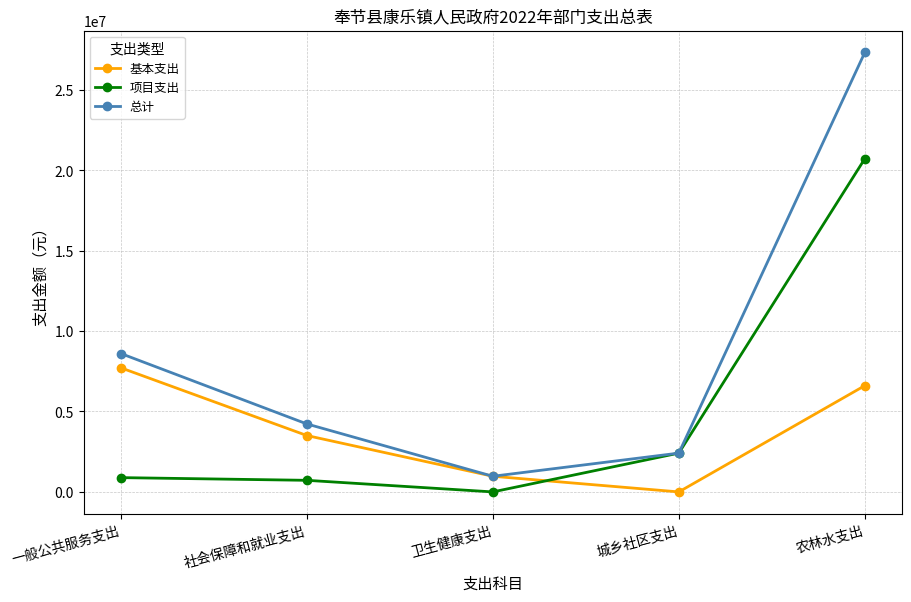

Which series has the largest range (max minus min)?

总计